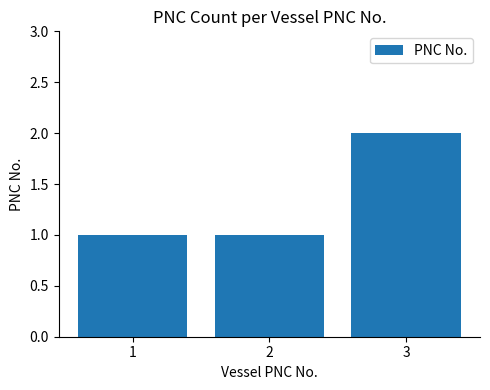

How many categories are shown in the chart?

3